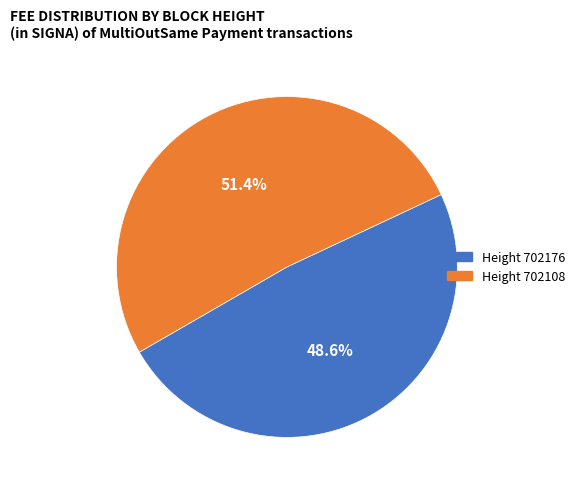

Is there a majority slice in this chart?

Yes